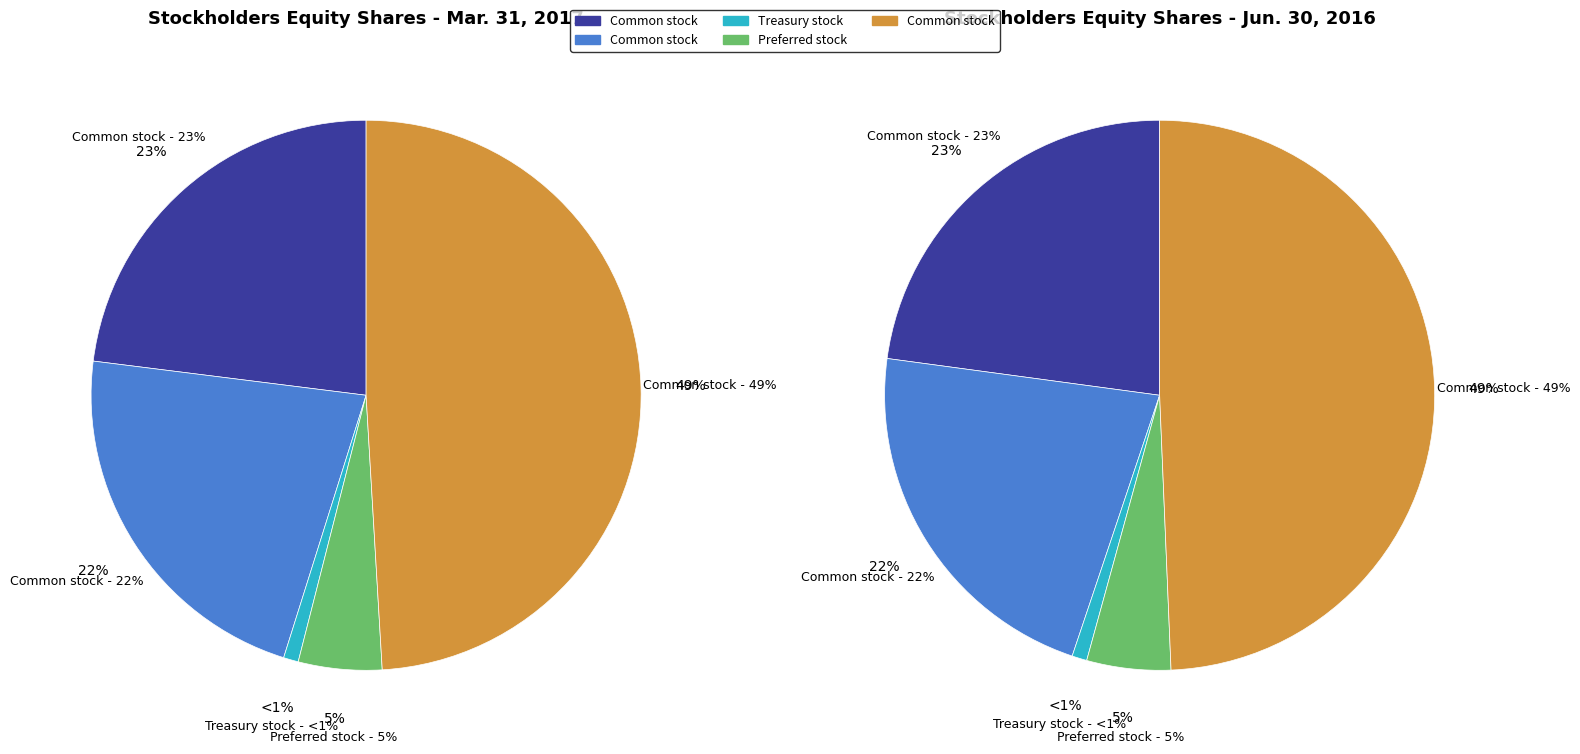

Count the number of slices in the pie.

5